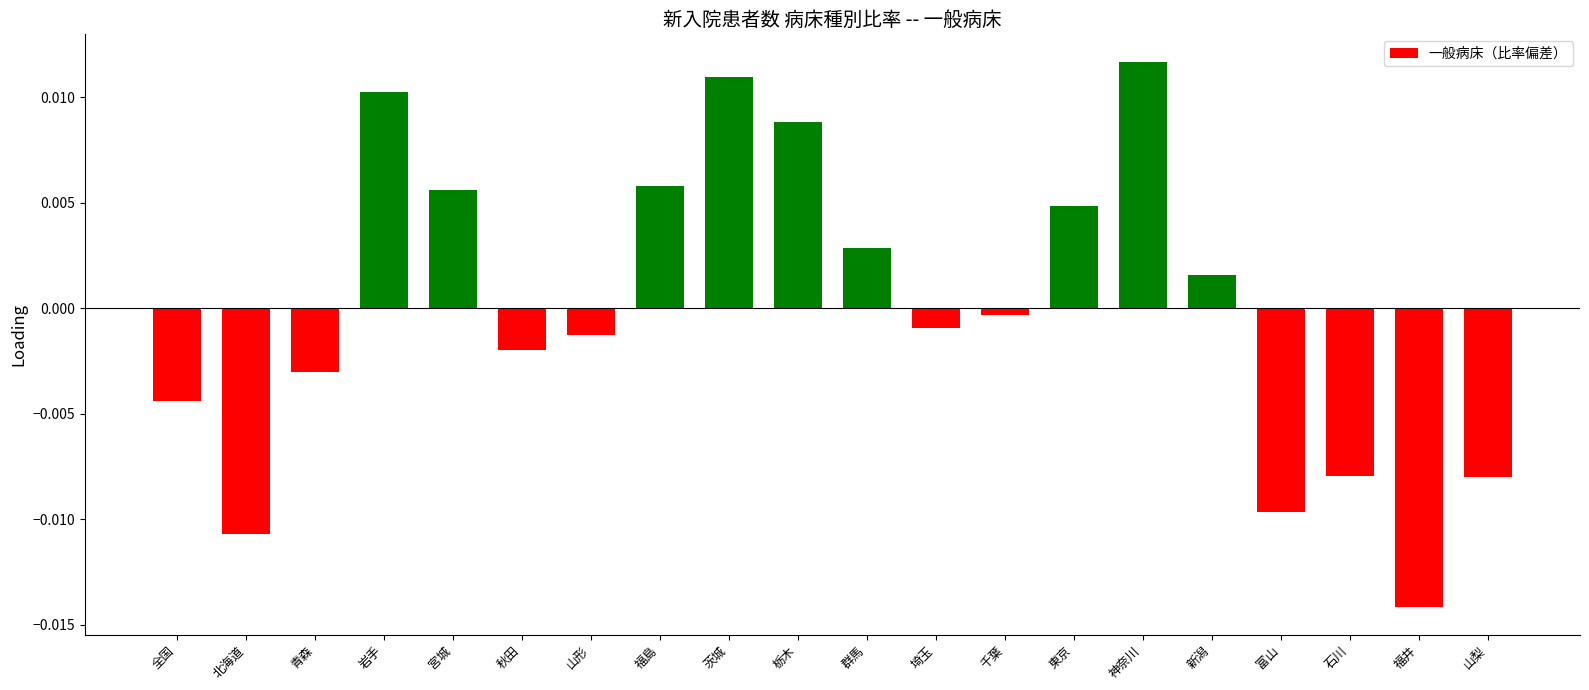

Which label corresponds to the smallest value in the chart?

福井